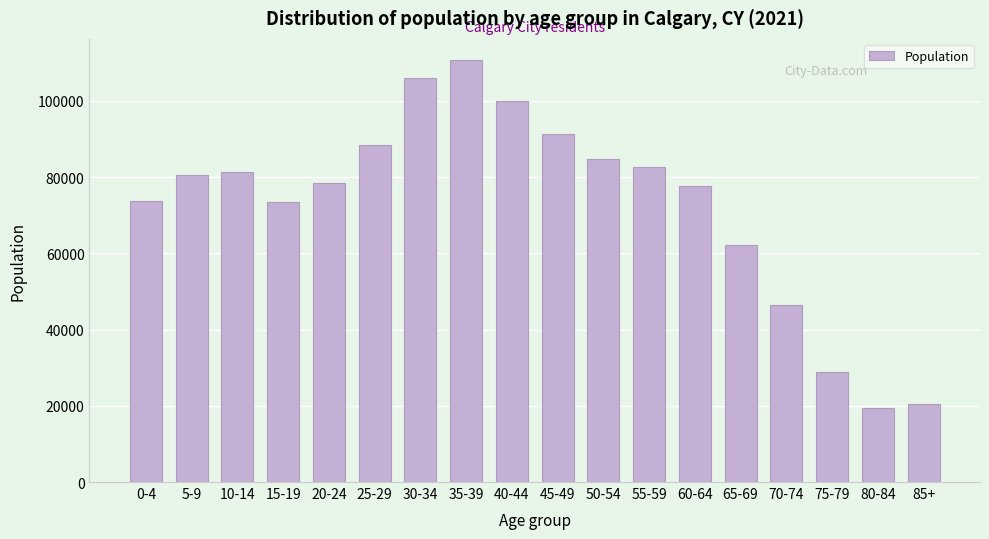

What is the label of the 14th bar from the left?

65-69